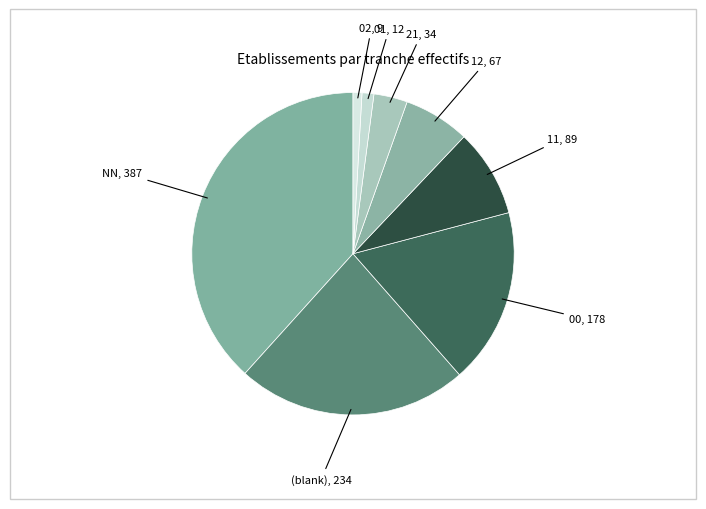

What is the smallest slice in the pie chart?

02